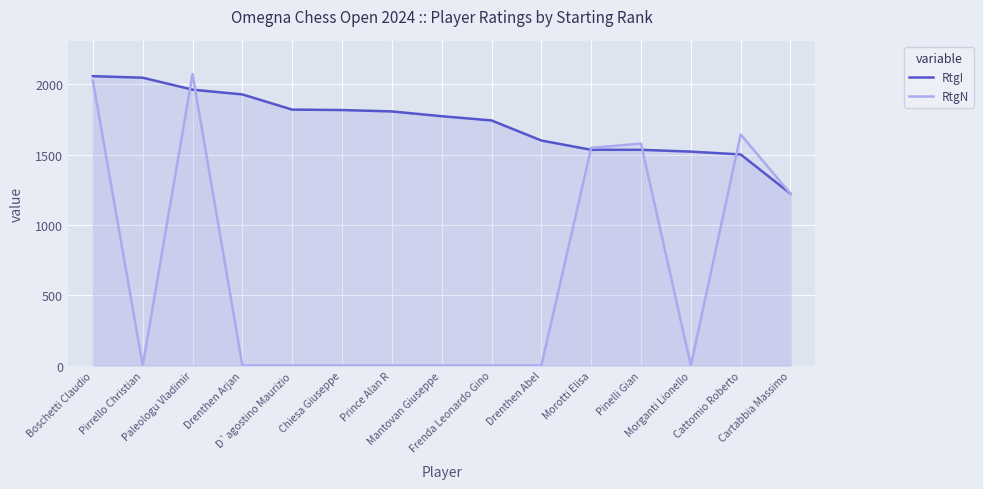

What is the total value across all series at Frenda Leonardo Gino?

1744